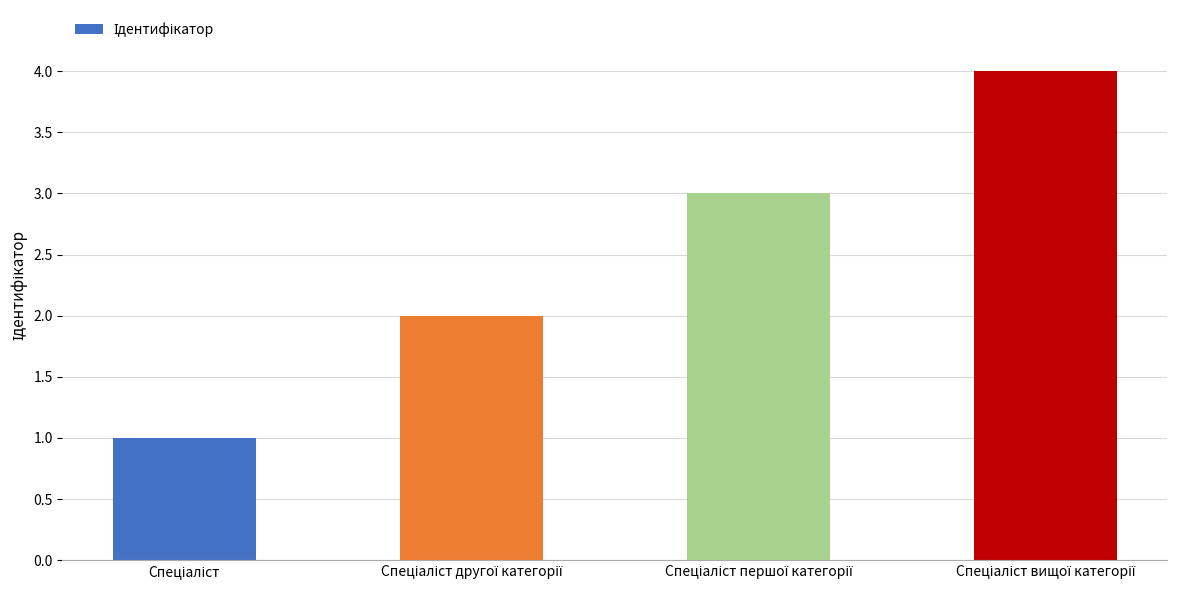

How many values are below 3?

2